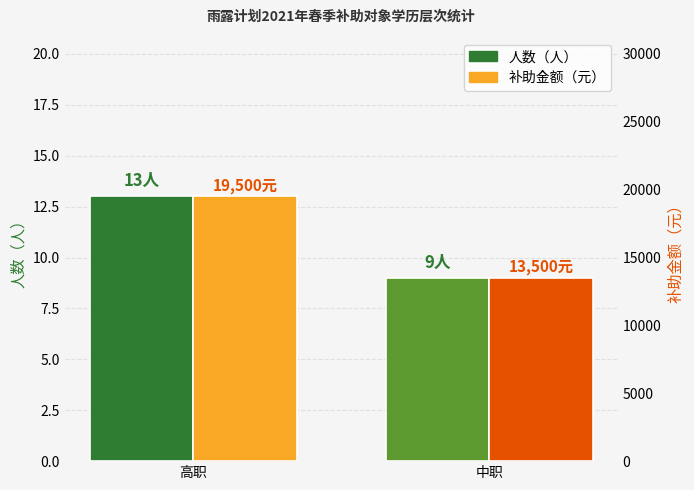

At which label does 人数（人） reach its peak?

高职